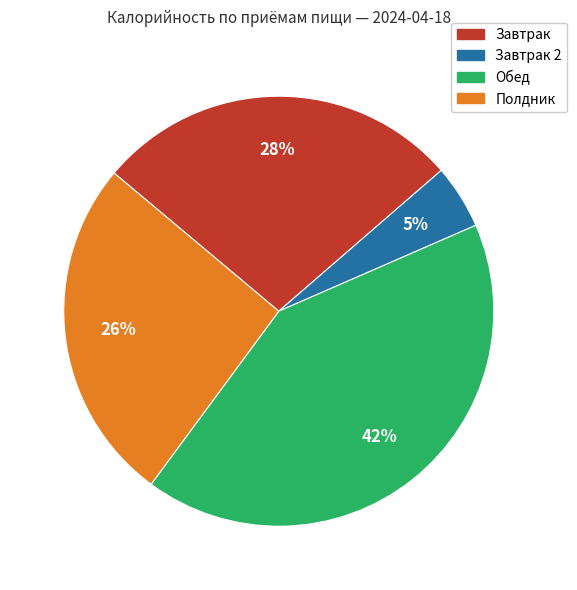

To the nearest percent, what is the average slice percentage?

25%